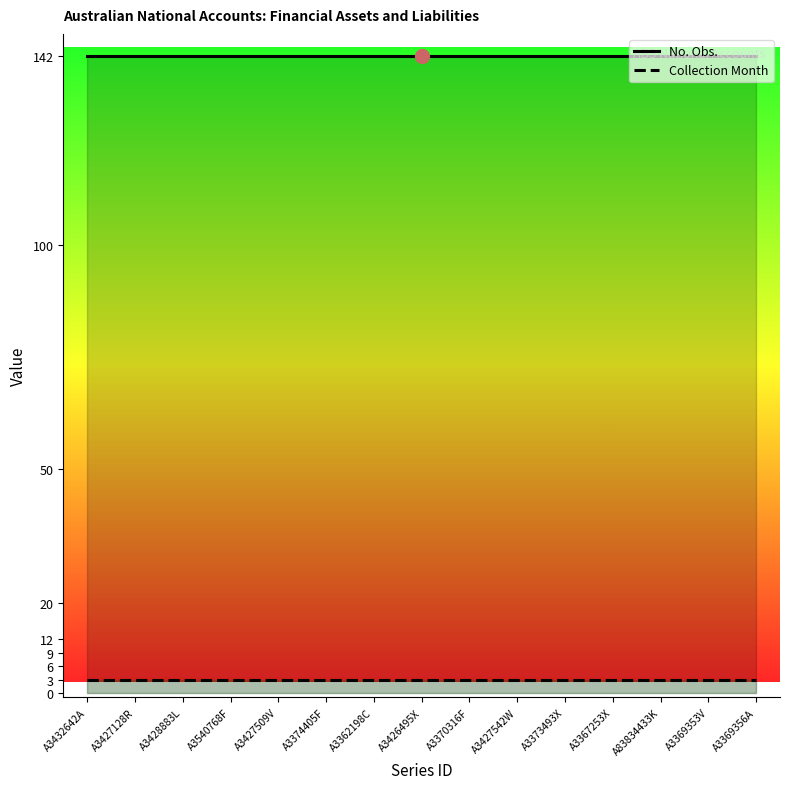

Between A3540768F and A3427509V, which series saw the biggest shift?

No. Obs.